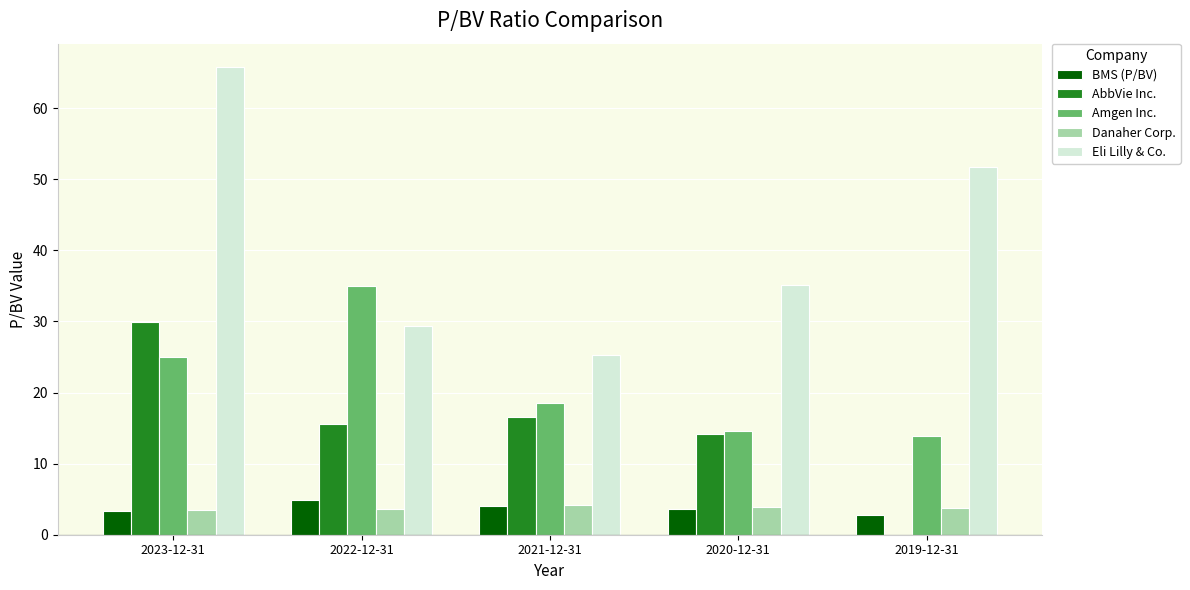

Is the value of Eli Lilly & Co. at 2021-12-31 greater than the value of BMS (P/BV) at 2023-12-31?

Yes